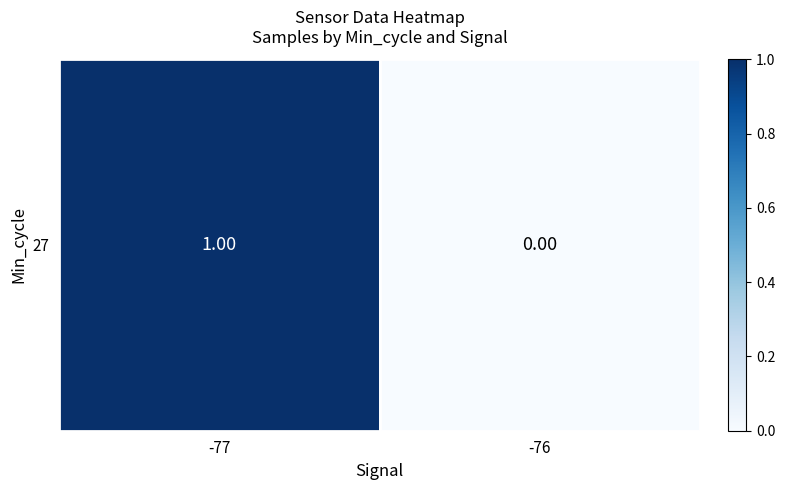

Count the number of values greater than 0.

1